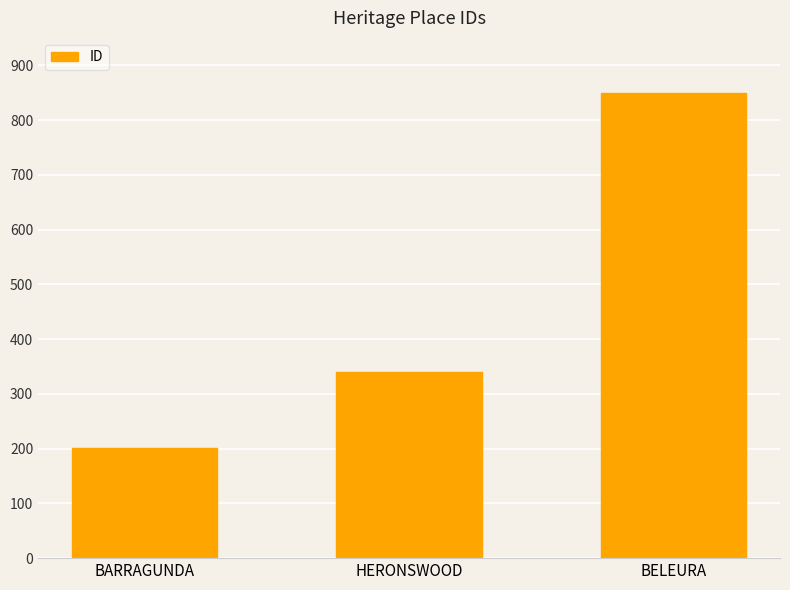

How many data points does each series have?

3